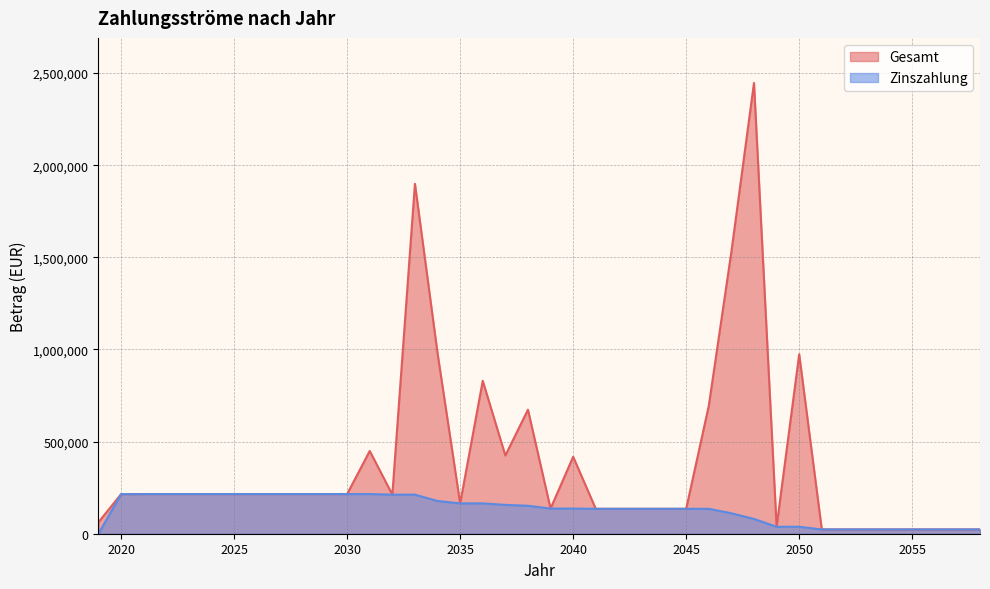

Is the value of Gesamt at 2042 greater than the value of Zinszahlung at 2037?

No